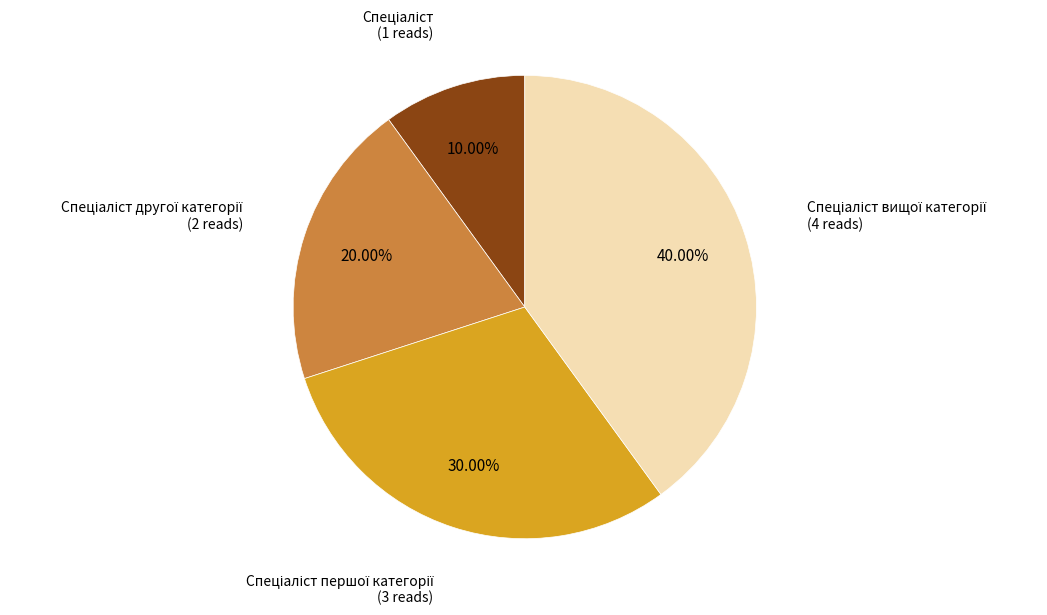

Count the number of slices in the pie.

4